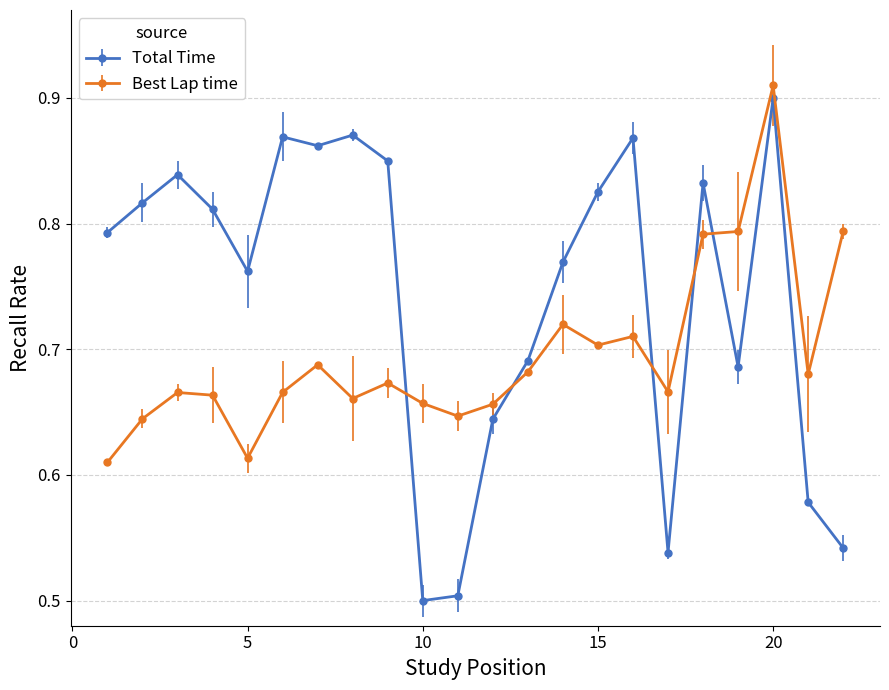

Which series ends up on top after the final intersection of Best Lap time and Total Time?

Best Lap time